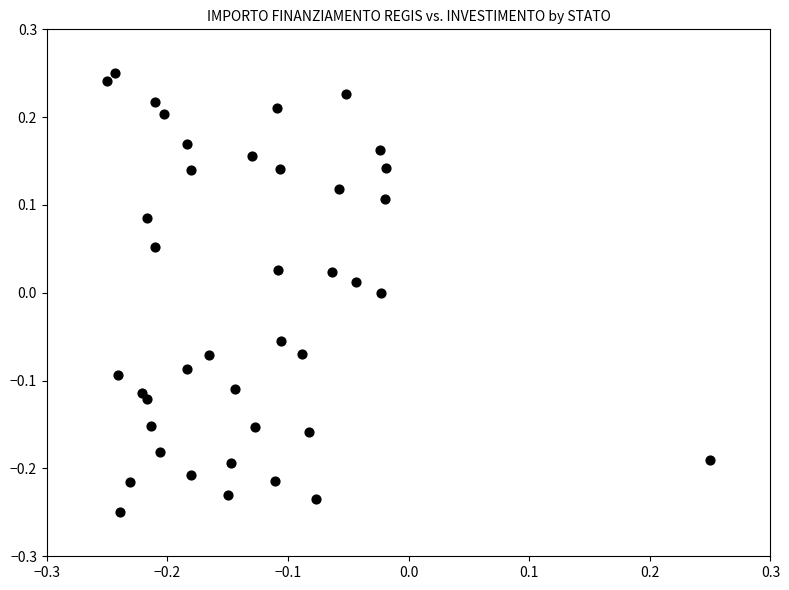

What is the range of X values (max minus min)?

0.5